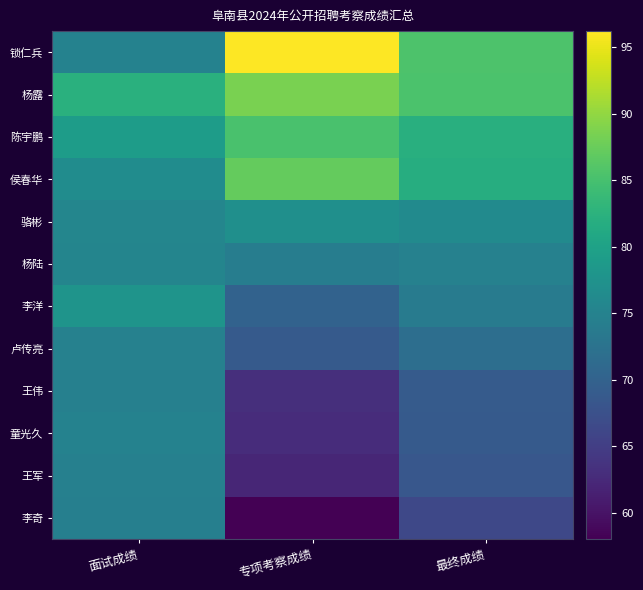

Rank the series by their maximum value, from lowest to highest.

李奇, 王伟, 王军, 卢传亮, 童光久, 杨陆, 骆彬, 李洋, 陈宇鹏, 侯春华, 杨露, 锁仁兵